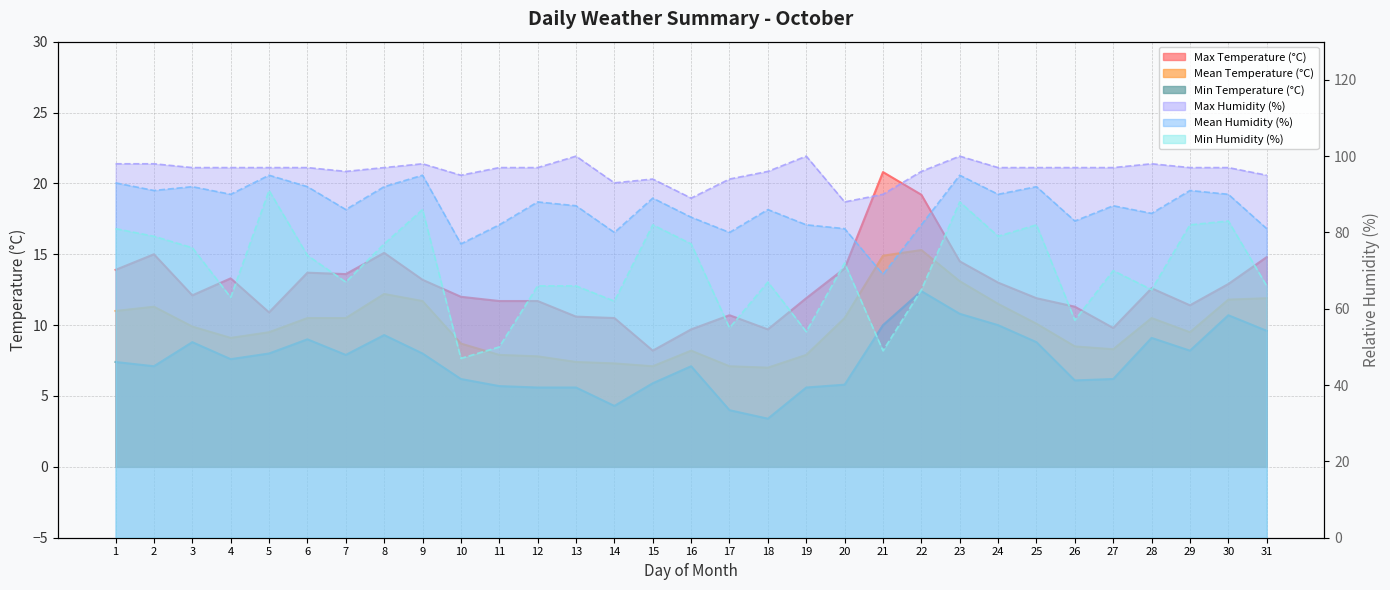

Between 24 and 1, which is larger?

1